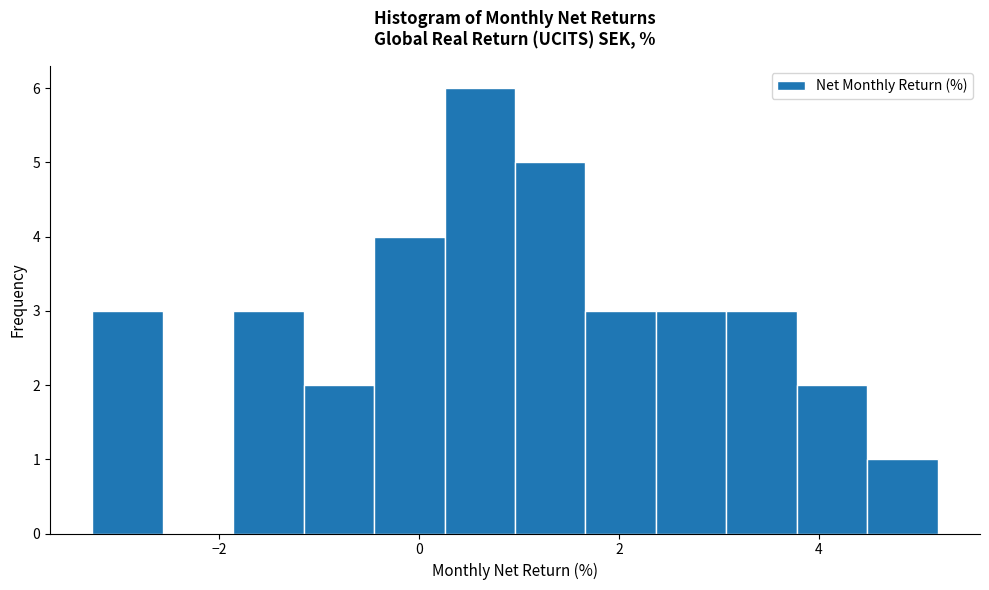

Read against the x-axis, roughly where is the centre of the tallest bar?

0.6